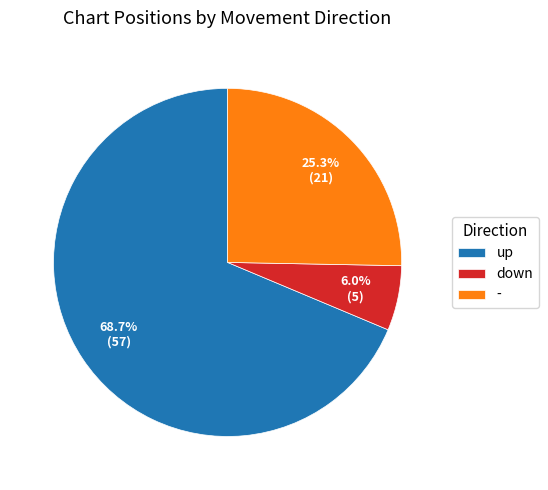

How many slices are in this pie chart?

3